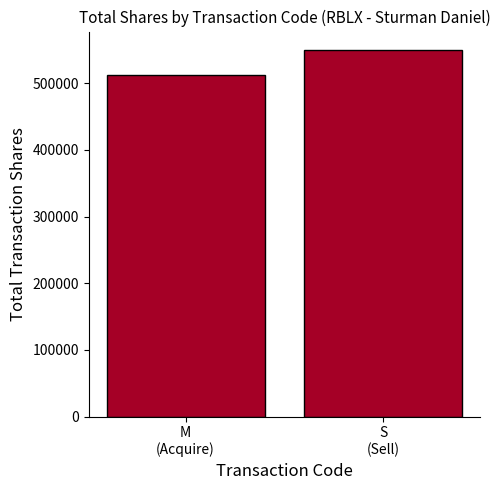

Which category has the lowest value across all series?

M
(Acquire)